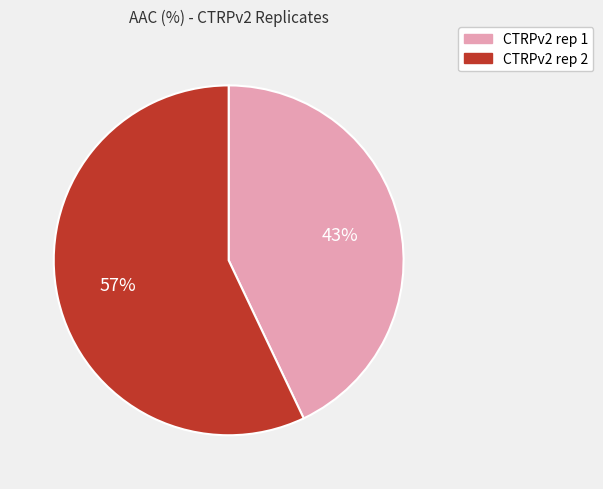

Rank the categories by value from lowest to highest.

CTRPv2 rep 1, CTRPv2 rep 2